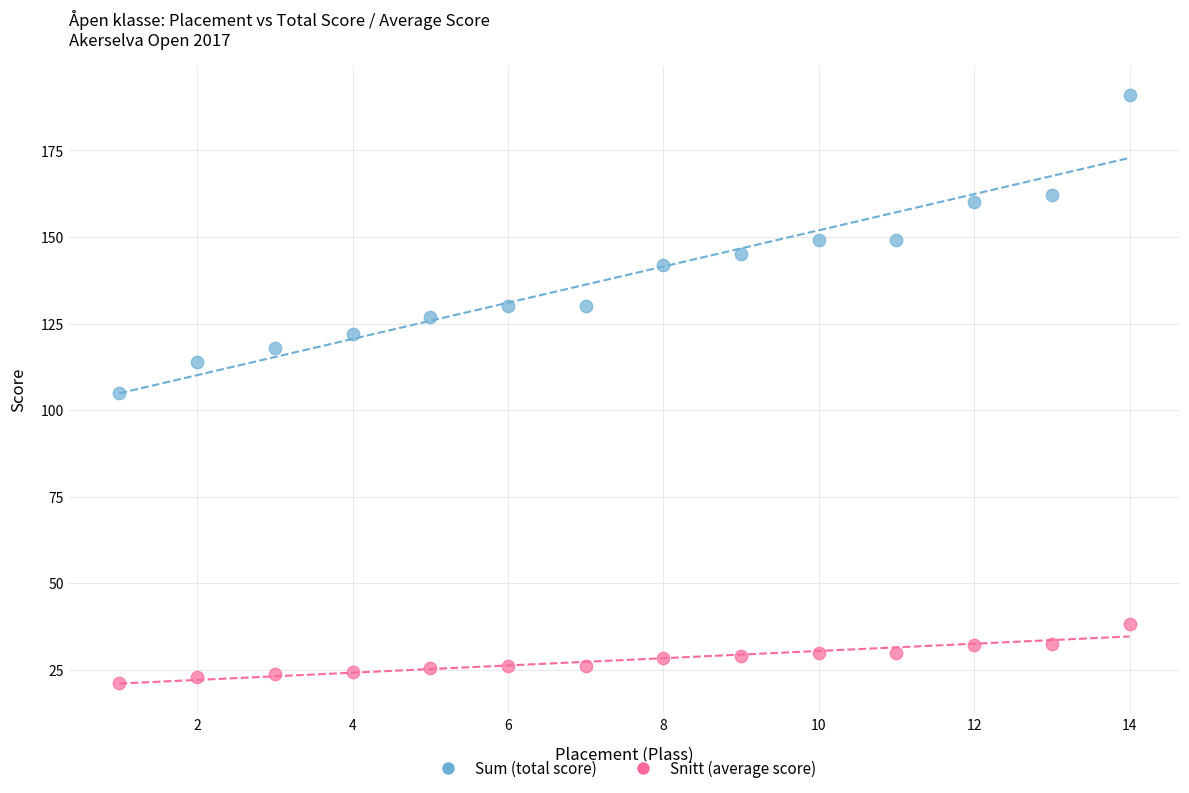

Which series has the largest Y range (max minus min)?

Sum (total score)